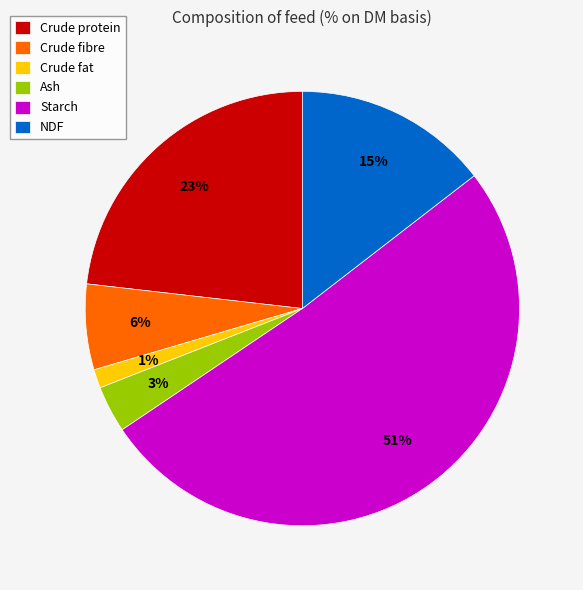

To the nearest percent, what percentage of the pie is Ash?

3%